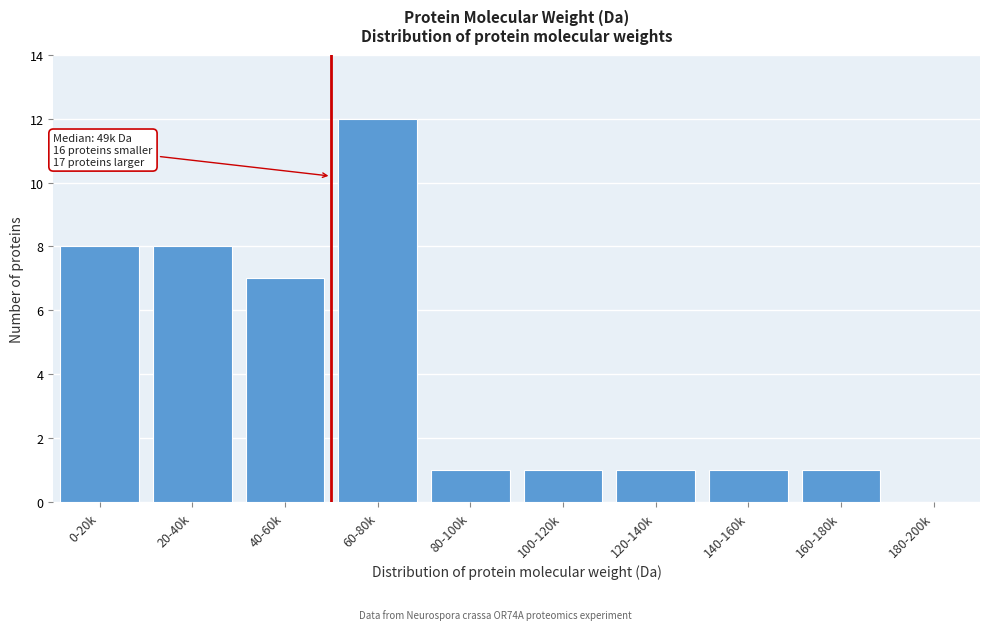

Reading left to right, extract all data points from this chart.

0-20k=8	20-40k=8	40-60k=7	60-80k=12	80-100k=1	100-120k=1	120-140k=1	140-160k=1	160-180k=1	180-200k=0